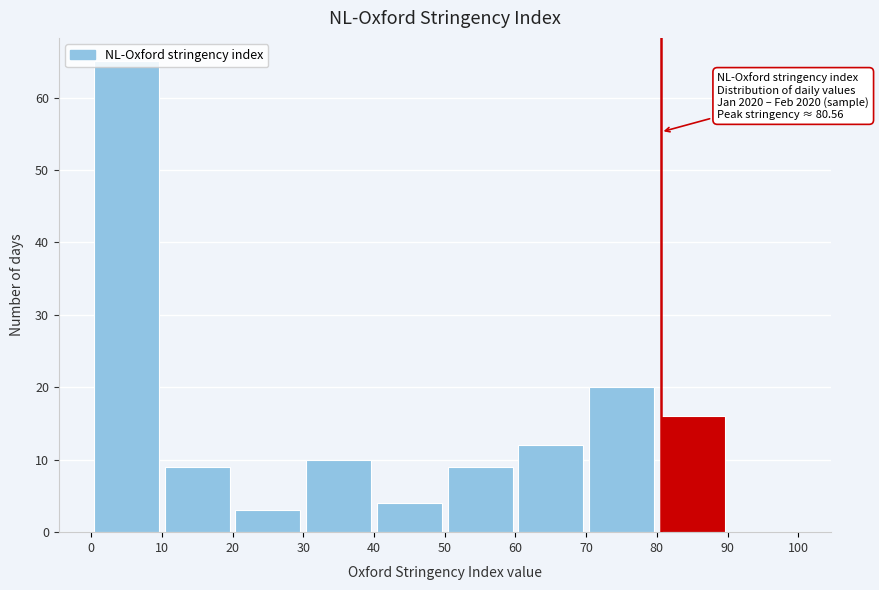

Which range on the x-axis has the tallest bar?

0 to 10